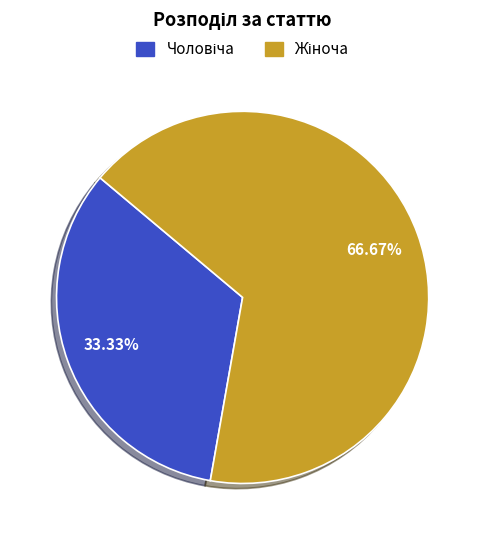

Is there any slice that represents more than half of the pie?

Yes